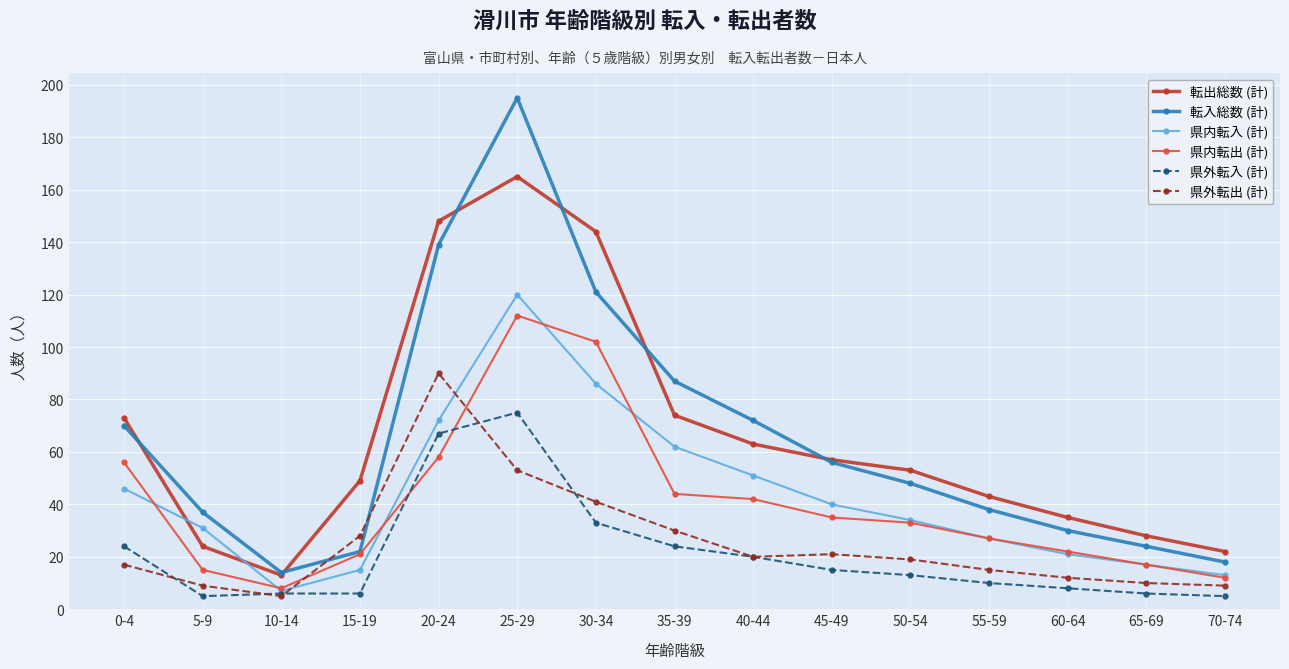

Reading right to left, list all the values displayed in this chart.

転出総数 (計): 22	28	35	43	53	57	63	74	144	165	148	49	13	24	73
転入総数 (計): 18	24	30	38	48	56	72	87	121	195	139	22	14	37	70
県内転入 (計): 13	17	21	27	34	40	51	62	86	120	72	15	7	31	46
県内転出 (計): 12	17	22	27	33	35	42	44	102	112	58	21	8	15	56
県外転入 (計): 5	6	8	10	13	15	20	24	33	75	67	6	6	5	24
県外転出 (計): 9	10	12	15	19	21	20	30	41	53	90	28	5	9	17